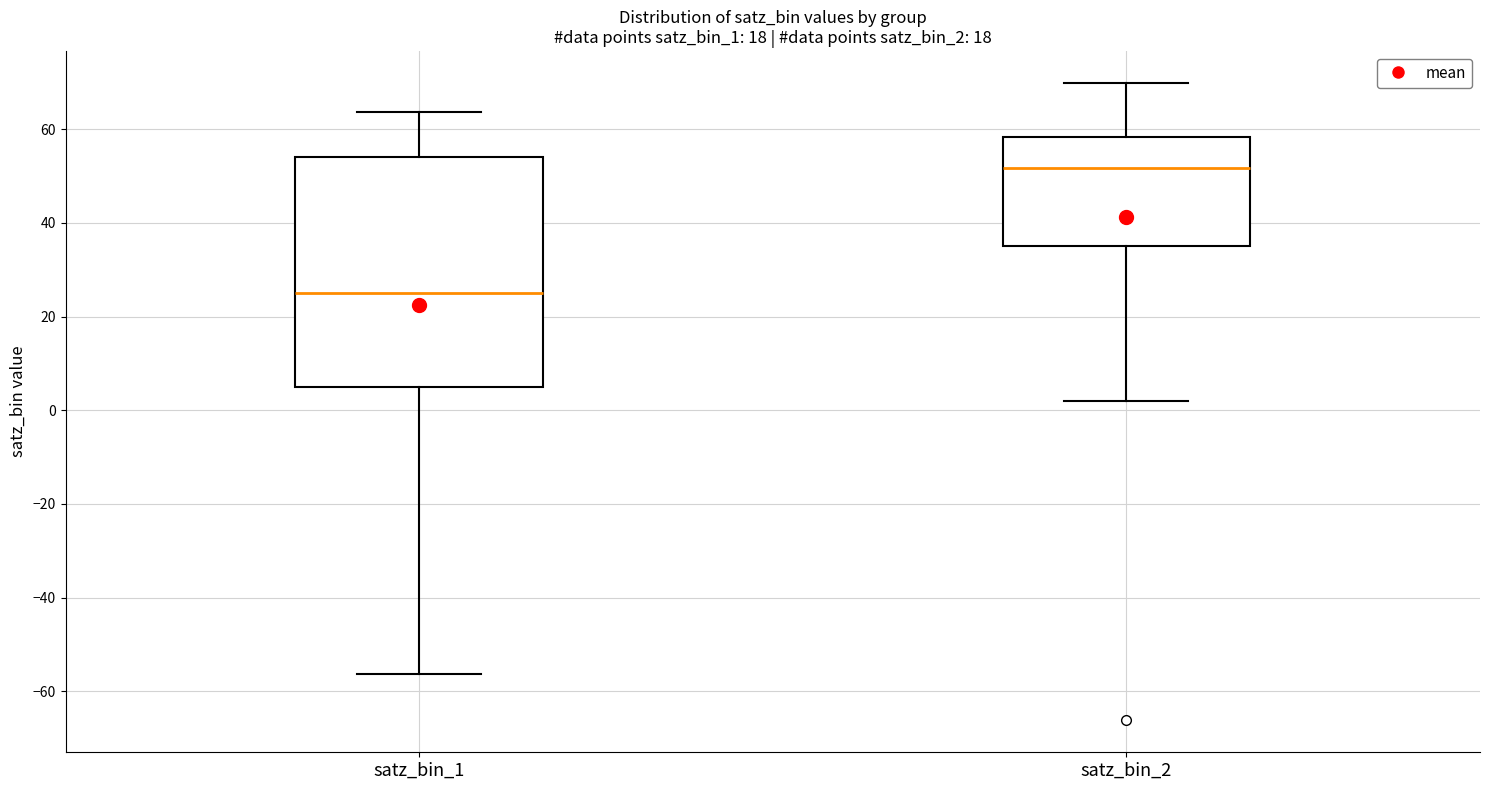

Reading left to right, transcribe this box plot: for each box, give where its median line is, the range the box spans, and where its two whiskers end, as read against the y-axis. The values are not printed on the chart, so give them approximately, as read against the axis.

satz_bin_1: median 26, box 6 to 54, whiskers -56 to 64
satz_bin_2: median 52, box 36 to 58, whiskers 2 to 70